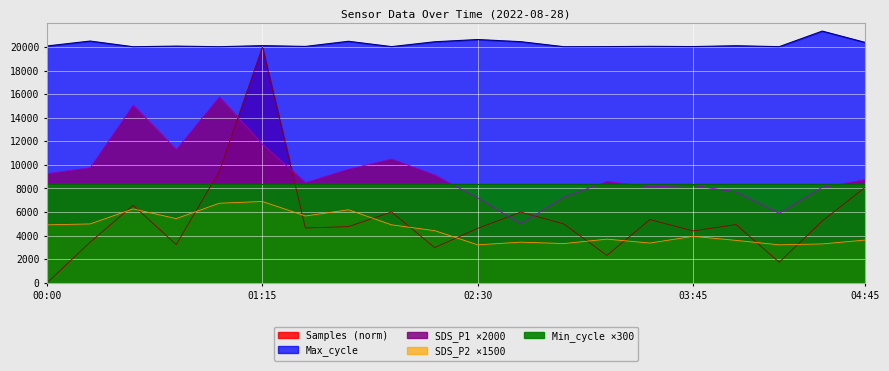

What is the greatest value displayed?

21347.0